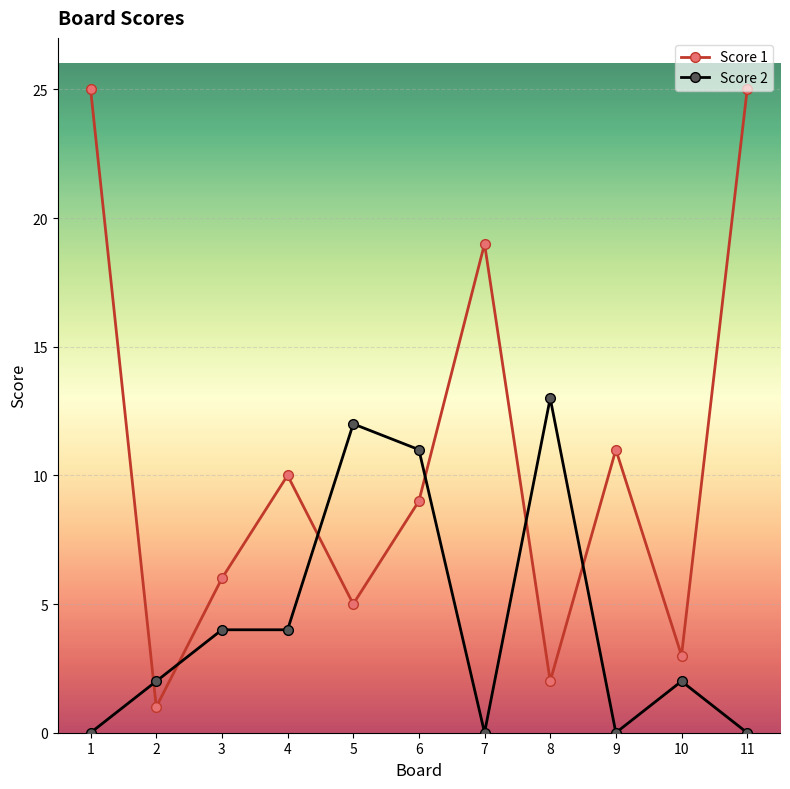

Rank the series by their average value, from highest to lowest.

Score 1, Score 2